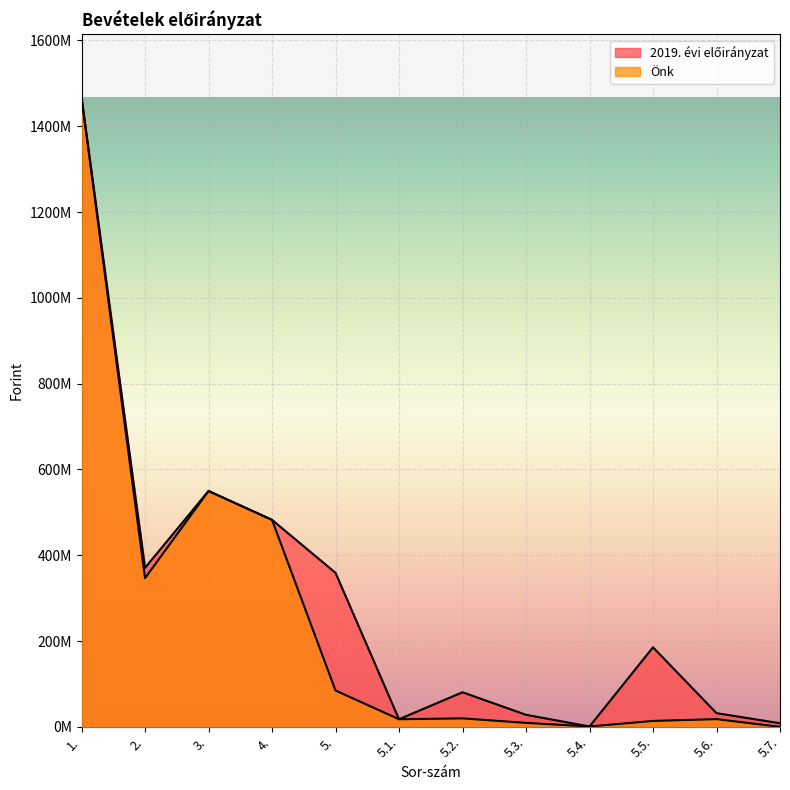

What is the highest value of the Önk series?

1467239112